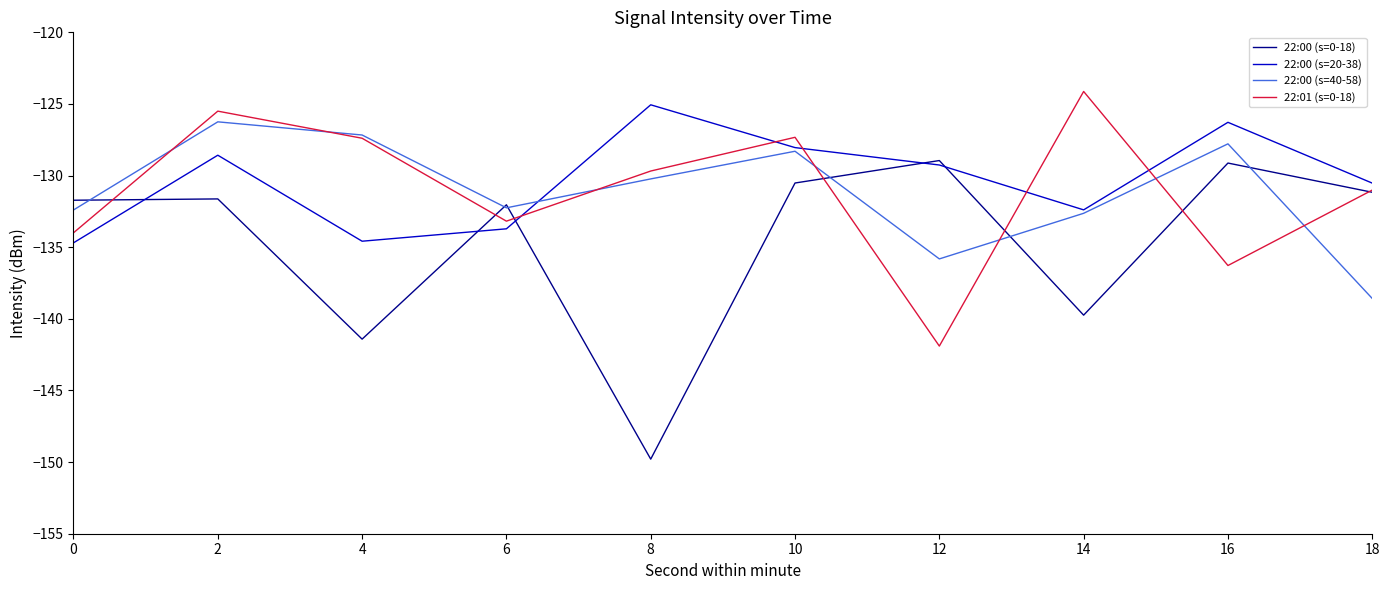

Where is the first local minimum for 22:00 (s=40-58)?

6